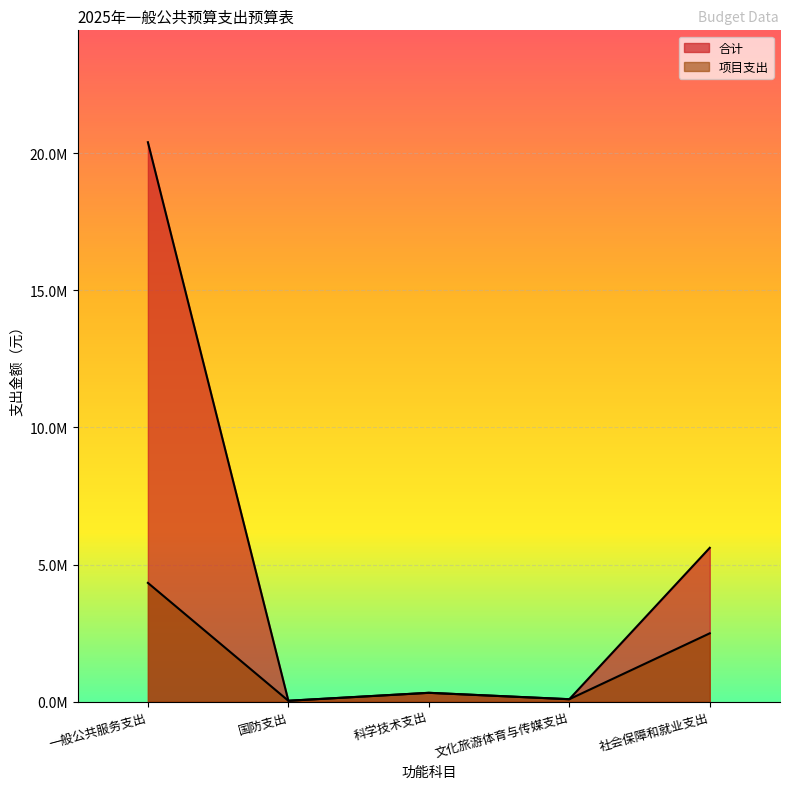

How many lines are shown in the chart?

2